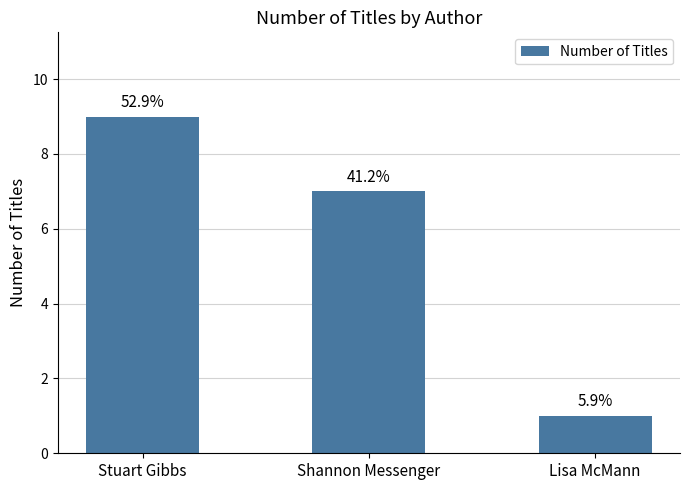

Does the chart contain any negative values?

No